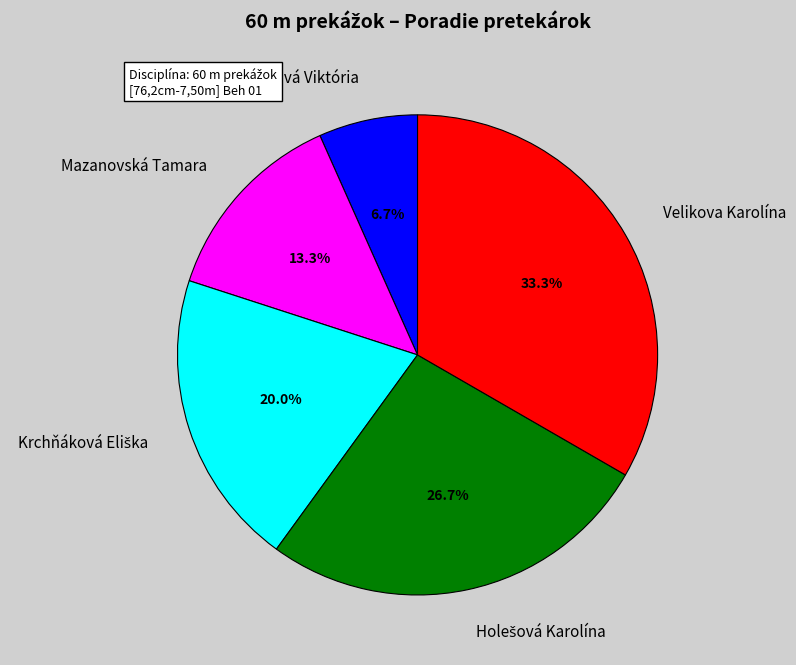

Does any single category account for the majority?

No